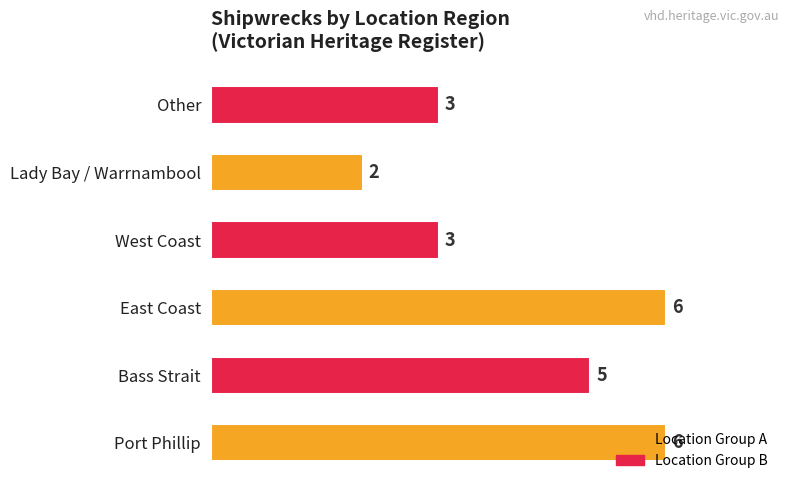

Is it true that the value at West Coast is 3?

True